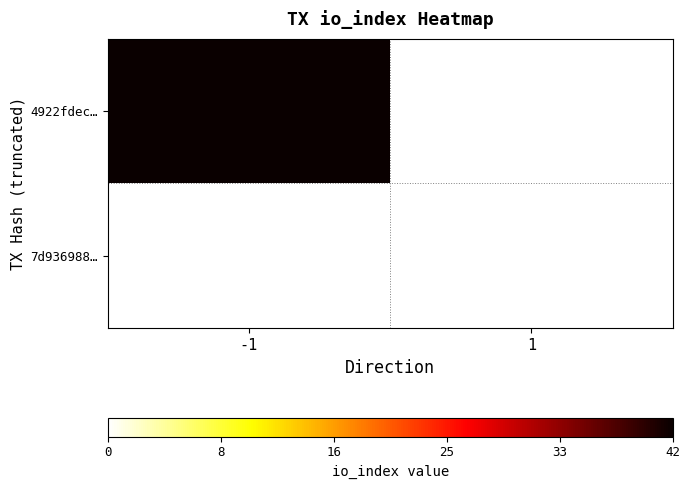

Which series has the widest spread of values?

4922fdec…